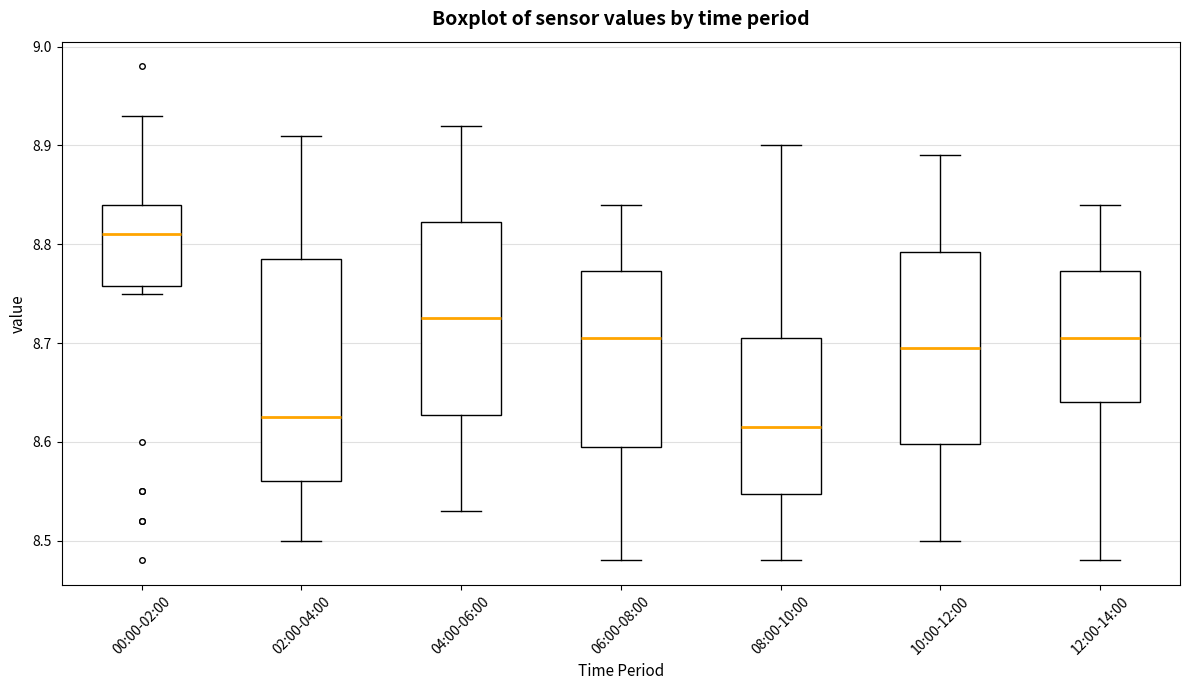

Reading left to right, read every box against the y-axis: the position of its median line, the range the box covers, and the ends of its whiskers. The values are not printed on the chart, so give them approximately, as read against the axis.

00:00-02:00: median 8.81, box 8.76 to 8.84, whiskers 8.75 to 8.93
02:00-04:00: median 8.63, box 8.56 to 8.79, whiskers 8.50 to 8.91
04:00-06:00: median 8.73, box 8.63 to 8.82, whiskers 8.53 to 8.92
06:00-08:00: median 8.71, box 8.60 to 8.77, whiskers 8.48 to 8.84
08:00-10:00: median 8.62, box 8.55 to 8.71, whiskers 8.48 to 8.90
10:00-12:00: median 8.70, box 8.60 to 8.79, whiskers 8.50 to 8.89
12:00-14:00: median 8.71, box 8.64 to 8.77, whiskers 8.48 to 8.84